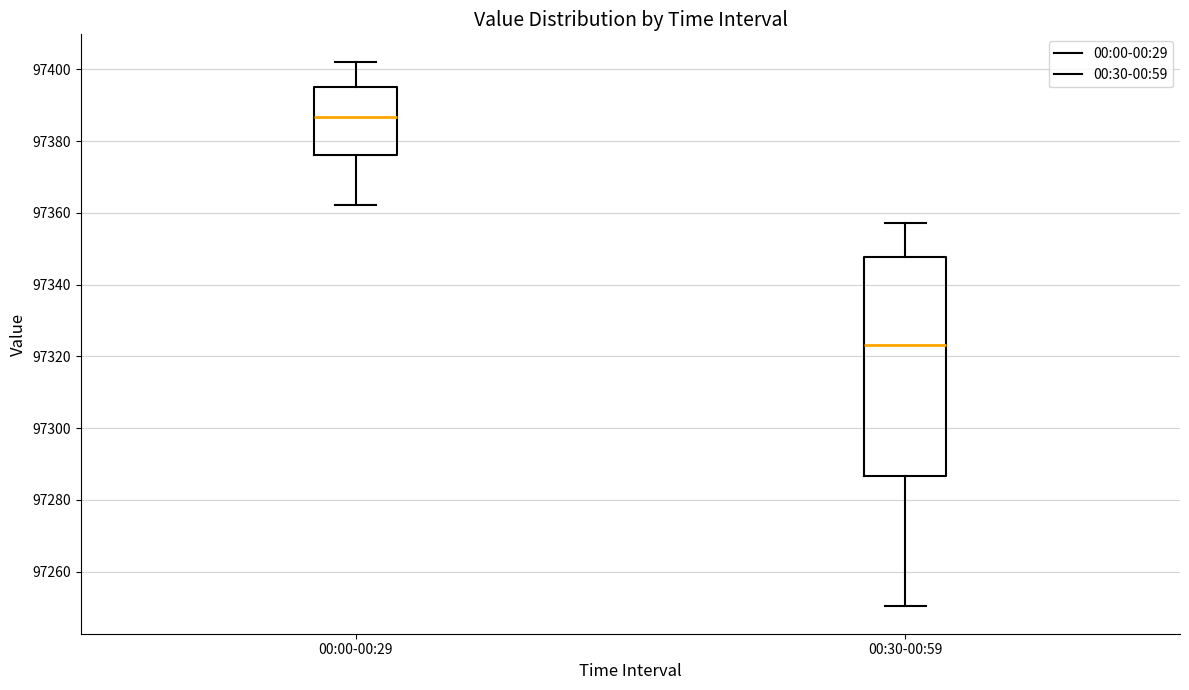

Which box is the tallest, from its lower edge to its upper edge?

00:30-00:59